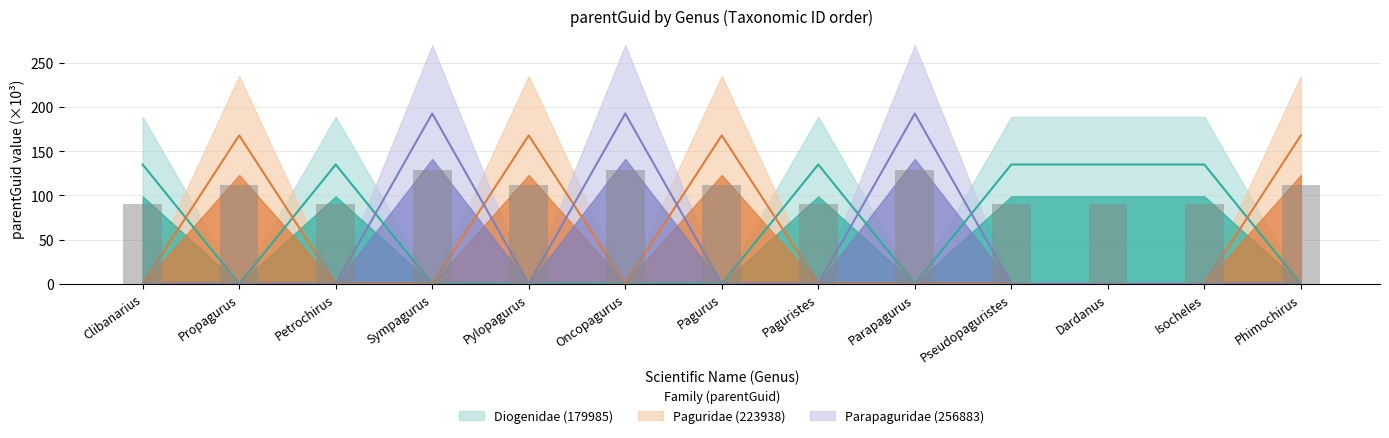

At which label does Parapaguridae (256883) reach its peak?

Sympagurus